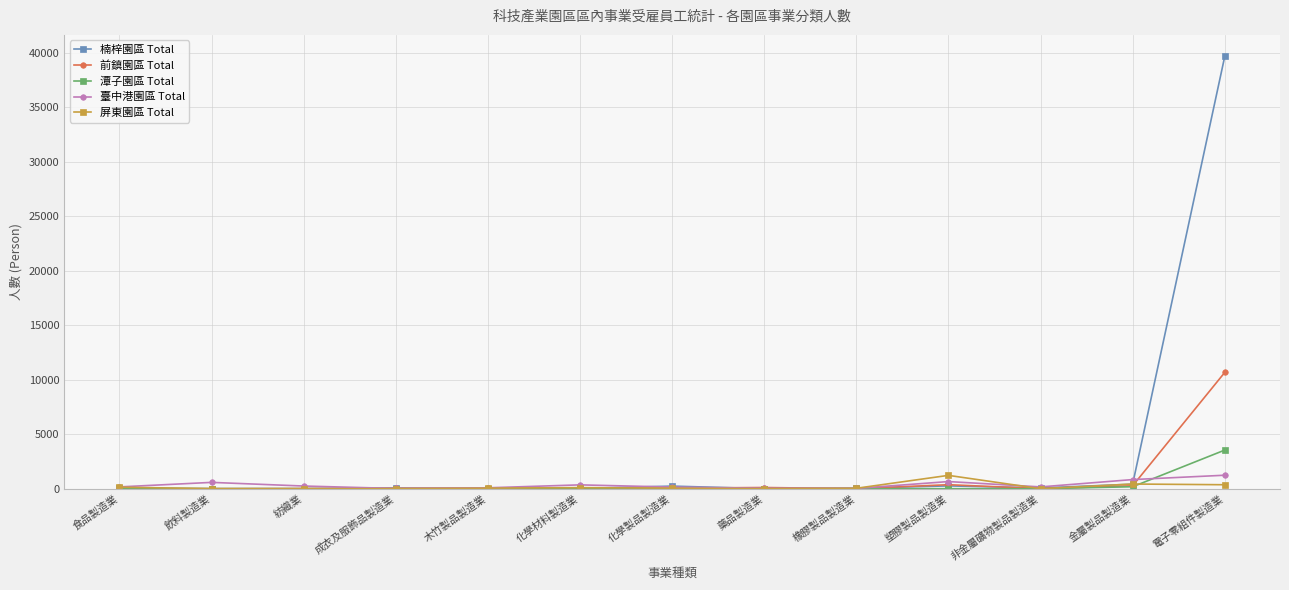

True or false: 屏東園區 Total has more than 1 points higher than both neighbors.

True